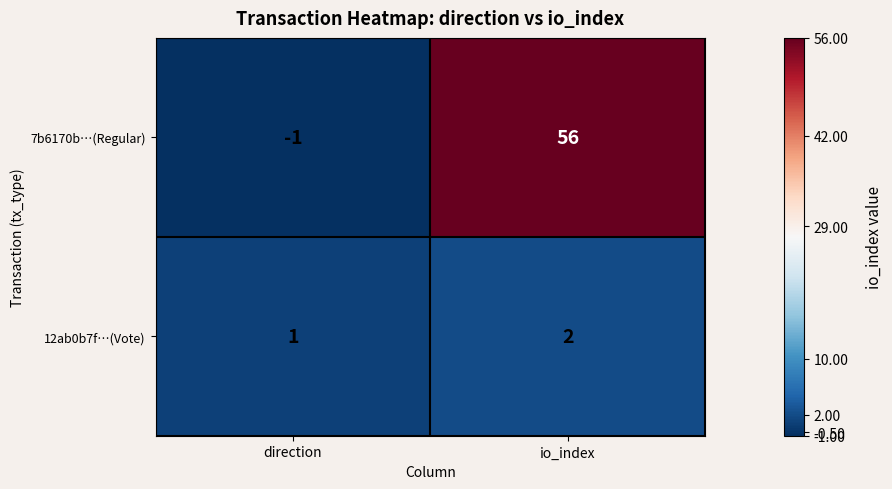

What is the sum of the 12ab0b7f…(Vote) values at io_index and direction?

3